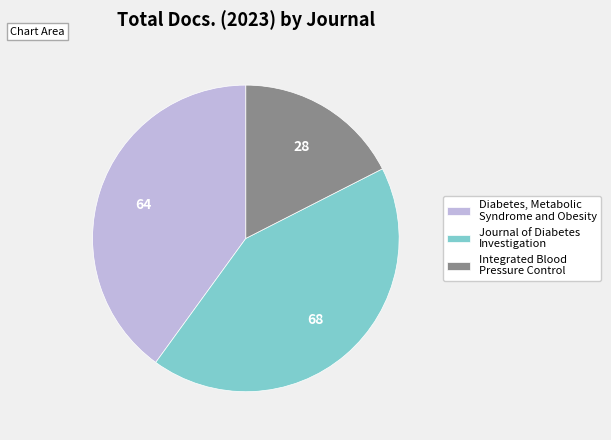

Count the number of slices in the pie.

3